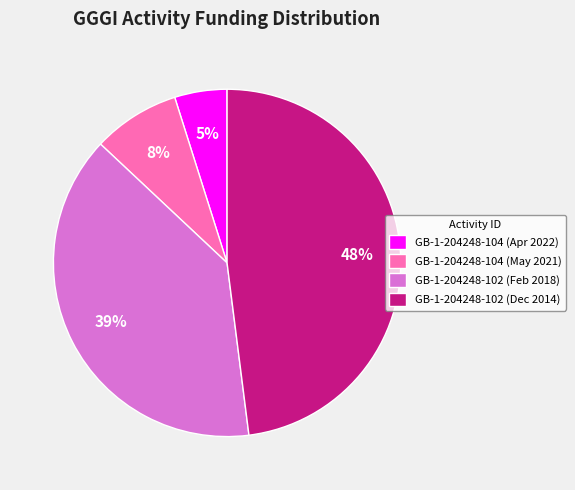

Does GB-1-204248-104 (May 2021) account for over 50% of the chart?

No